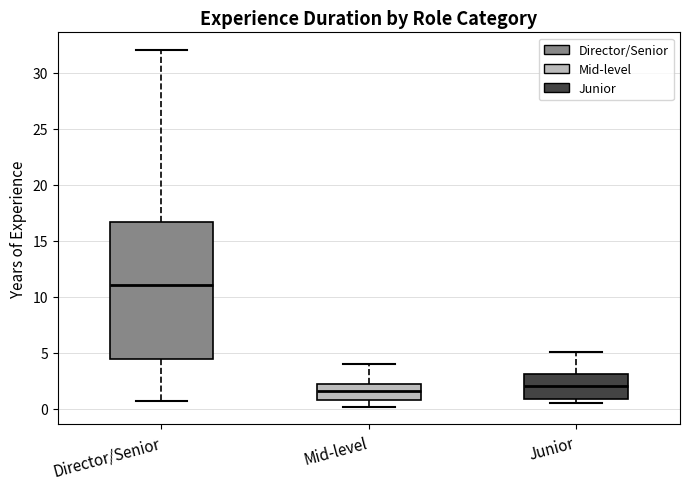

Reading left to right, transcribe this box plot: for each box, give where its median line is, the range the box spans, and where its two whiskers end, as read against the y-axis. The values are not printed on the chart, so give them approximately, as read against the axis.

Director/Senior: median 11.0, box 4.5 to 16.5, whiskers 0.5 to 32.0
Mid-level: median 1.5, box 1.0 to 2.0, whiskers 0.0 to 4.0
Junior: median 2.0, box 1.0 to 3.0, whiskers 0.5 to 5.0